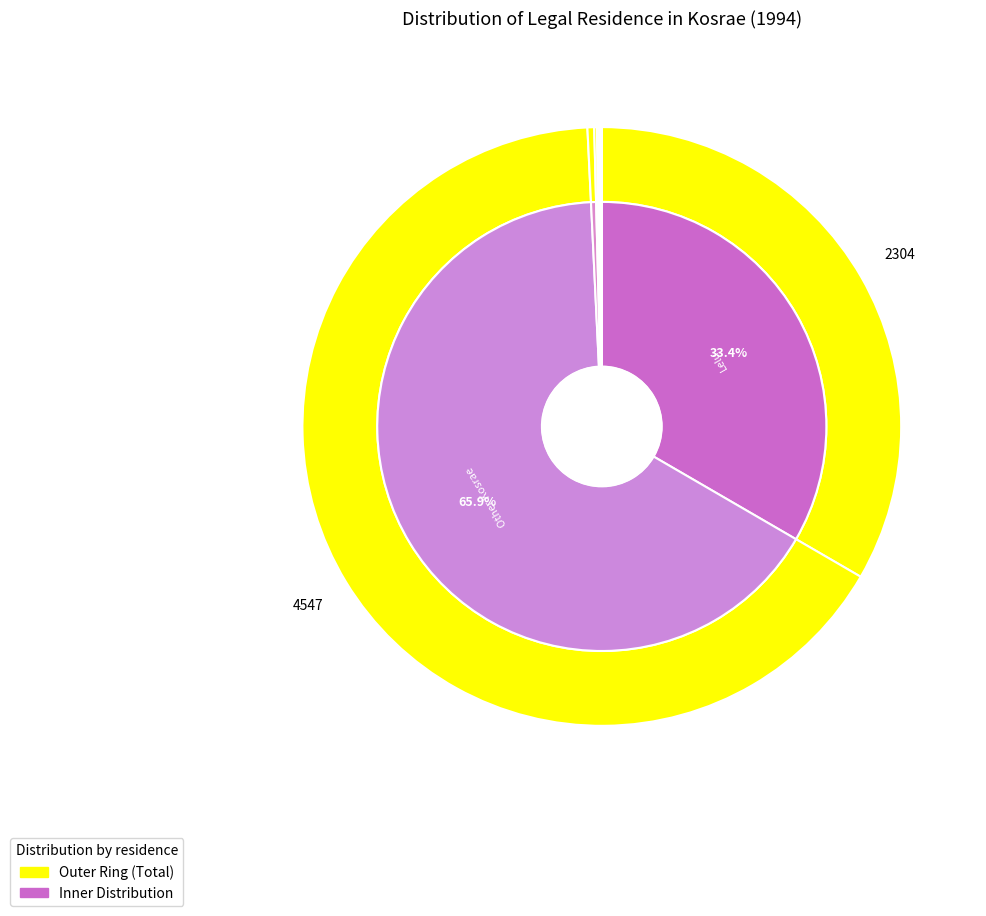

Approximately how many times larger is the value at Other Kosrae compared to Pohnpei Outer Islands?

568.4